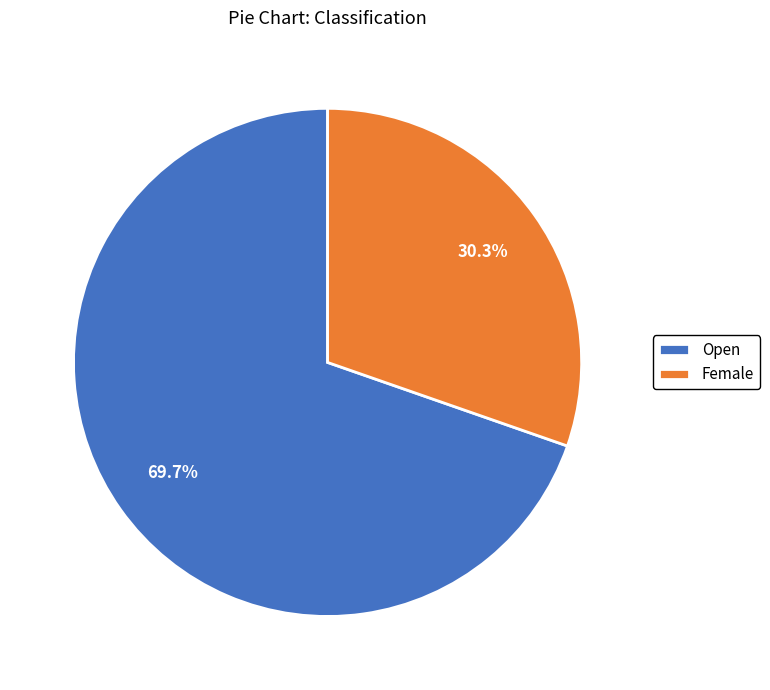

Is there a majority slice in this chart?

Yes